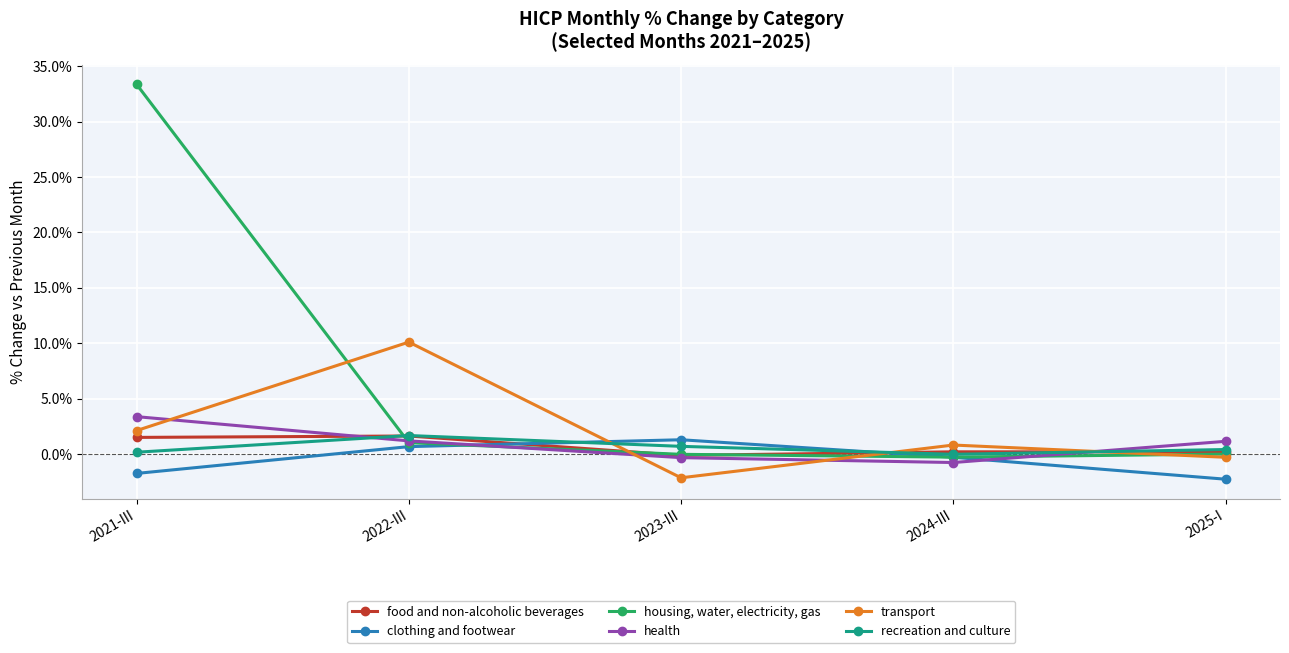

What is the average value of the clothing and footwear series?

-0.5